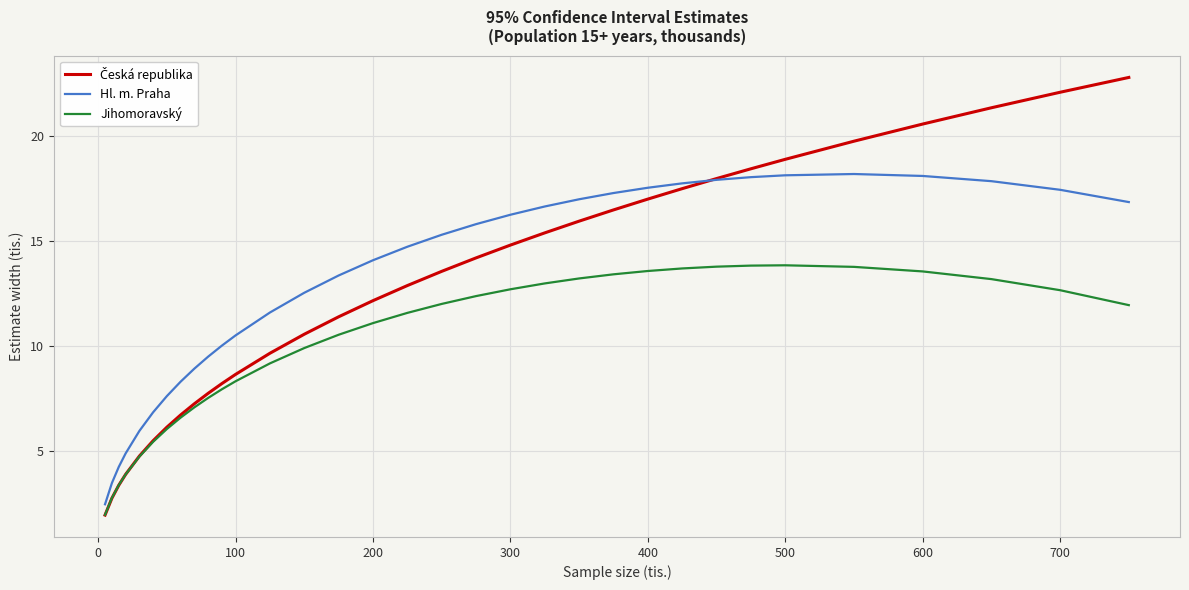

True or false: Jihomoravský and Hl. m. Praha intersect in this chart.

False